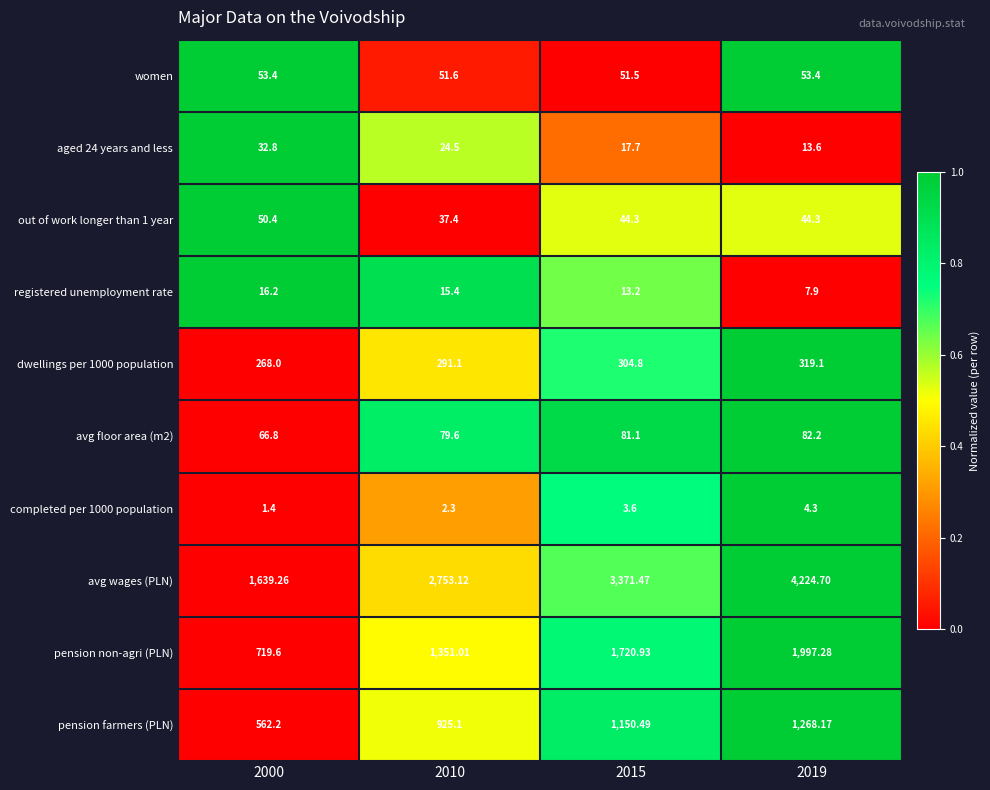

Is the value of pension farmers (PLN) at 2015 greater than the value of aged 24 years and less at 2015?

Yes